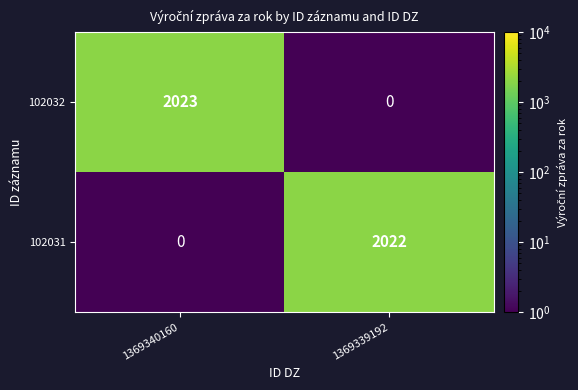

At 1369340160, list the series in order from largest to smallest.

102032, 102031